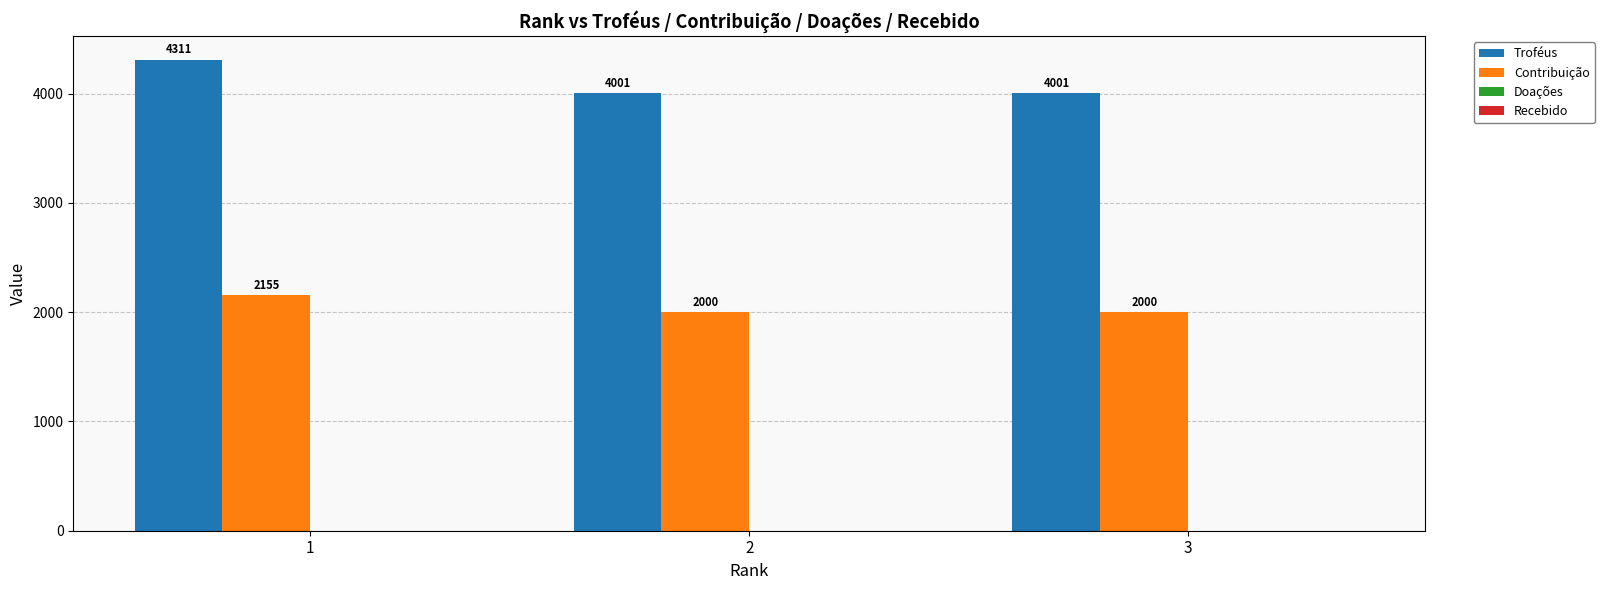

What is the total value across all series at 1?

6466